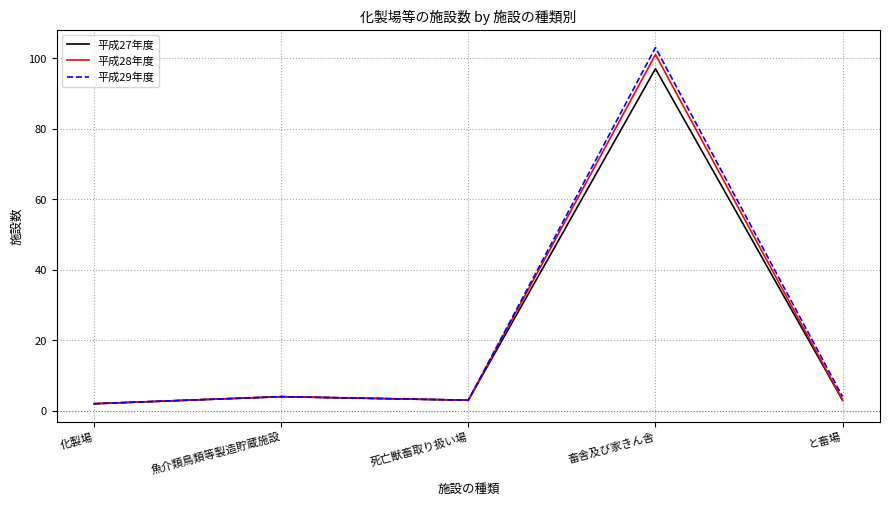

True or false: 平成27年度 has more than 1 points higher than both neighbors.

True